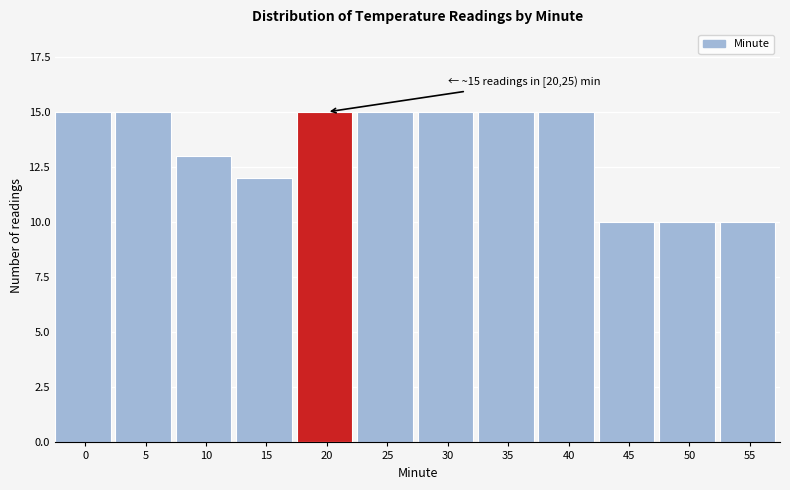

Reading left to right, transcribe all the data shown in this chart.

15	15	13	12	15	15	15	15	15	10	10	10